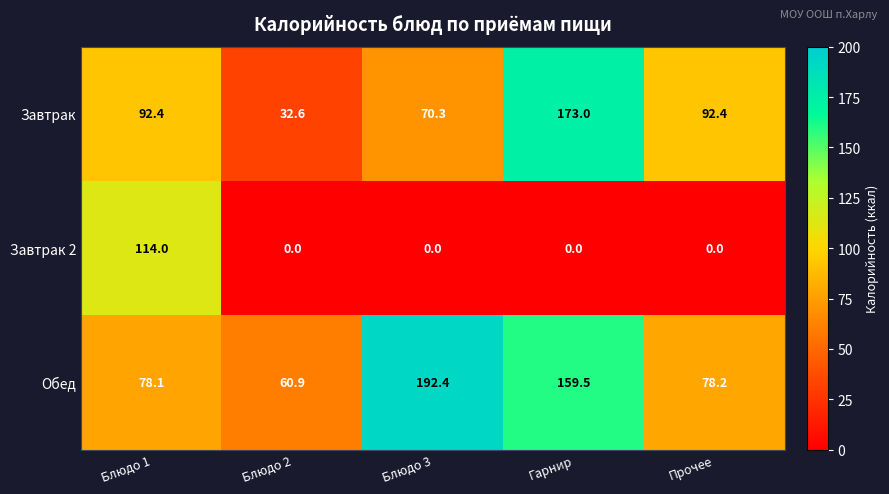

At Блюдо 1, list the series in order from smallest to largest.

Обед, Завтрак, Завтрак 2